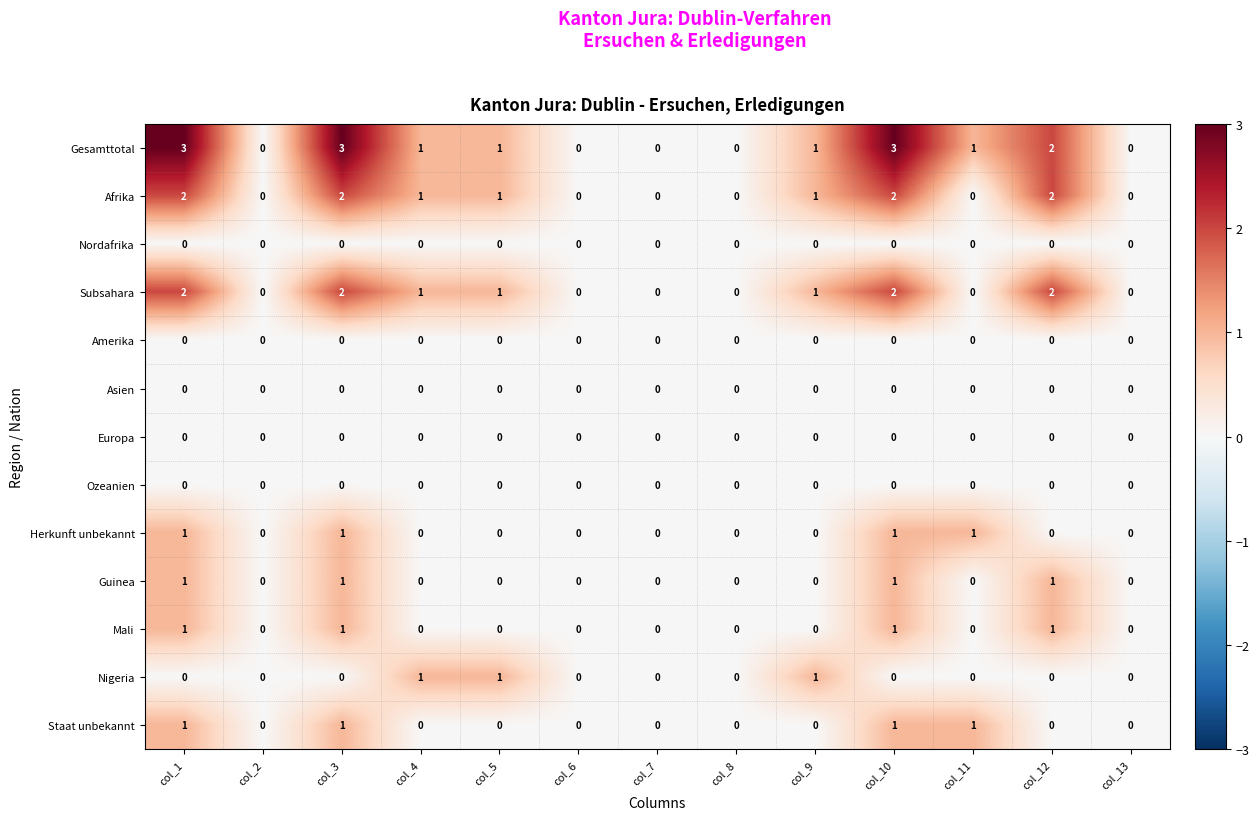

Which series has the largest total across all categories?

Gesamttotal